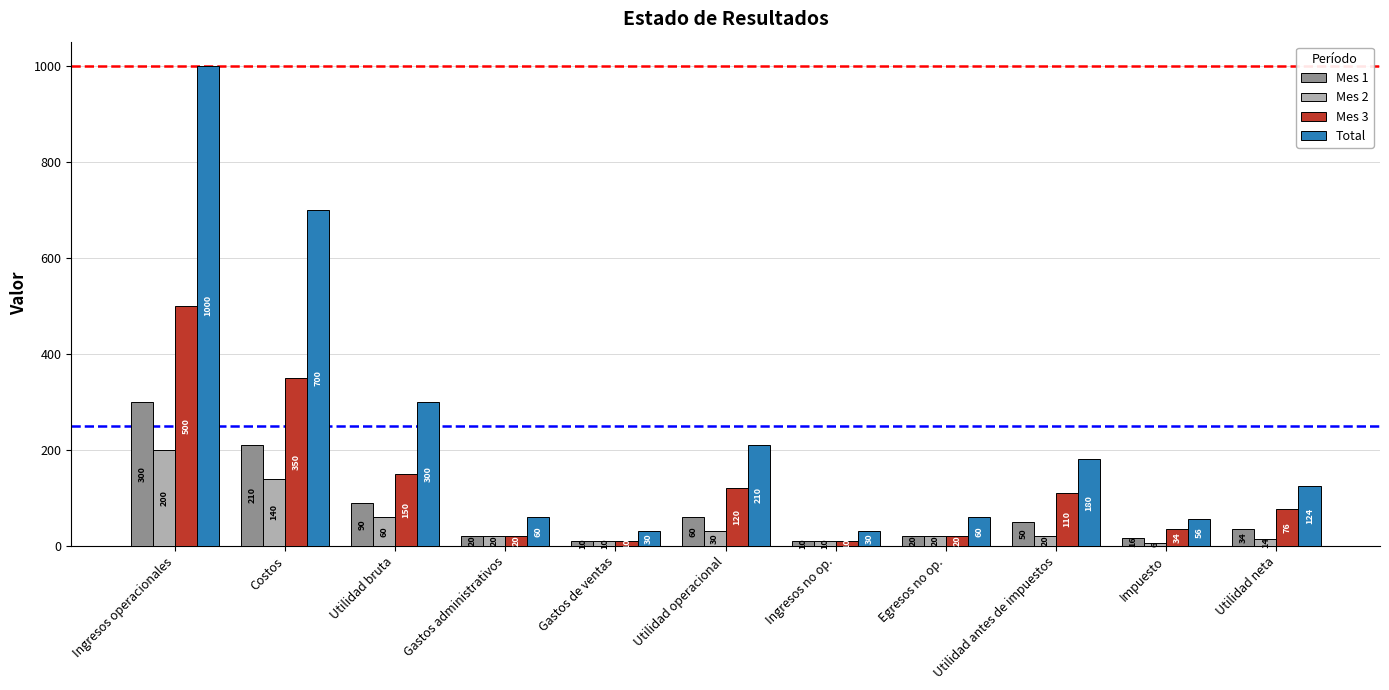

What is the label of the 6th bar from the right?

Utilidad operacional